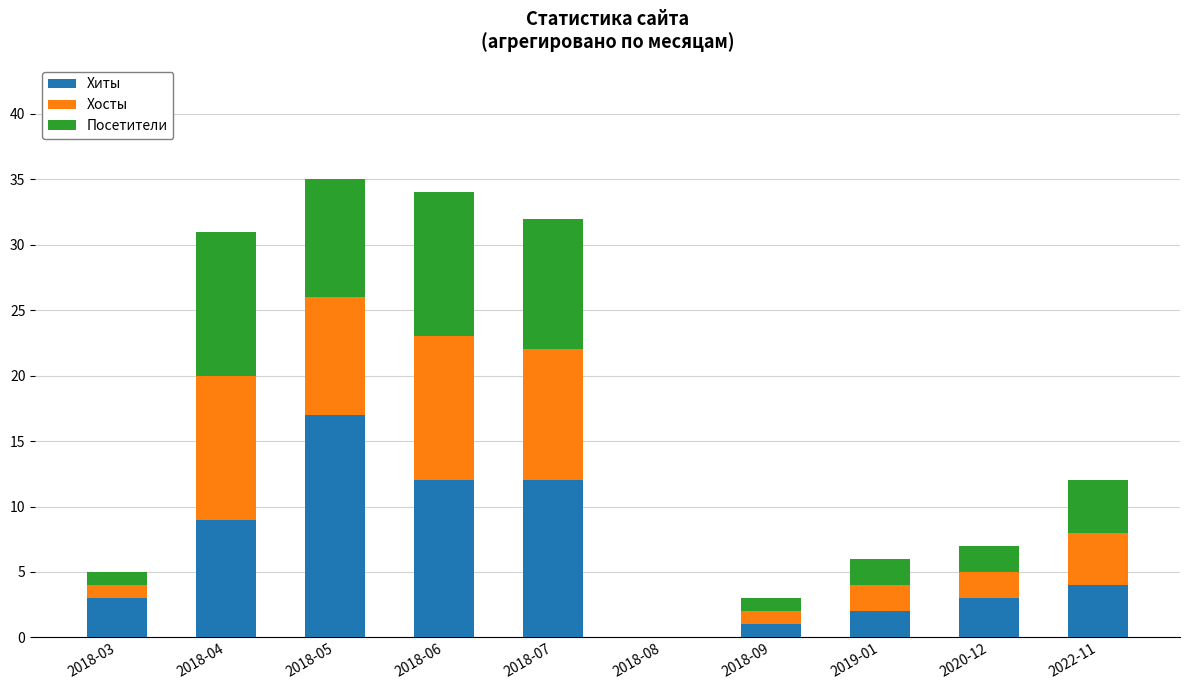

What is the sum of the Хиты values at 2019-01 and 2018-07?

14